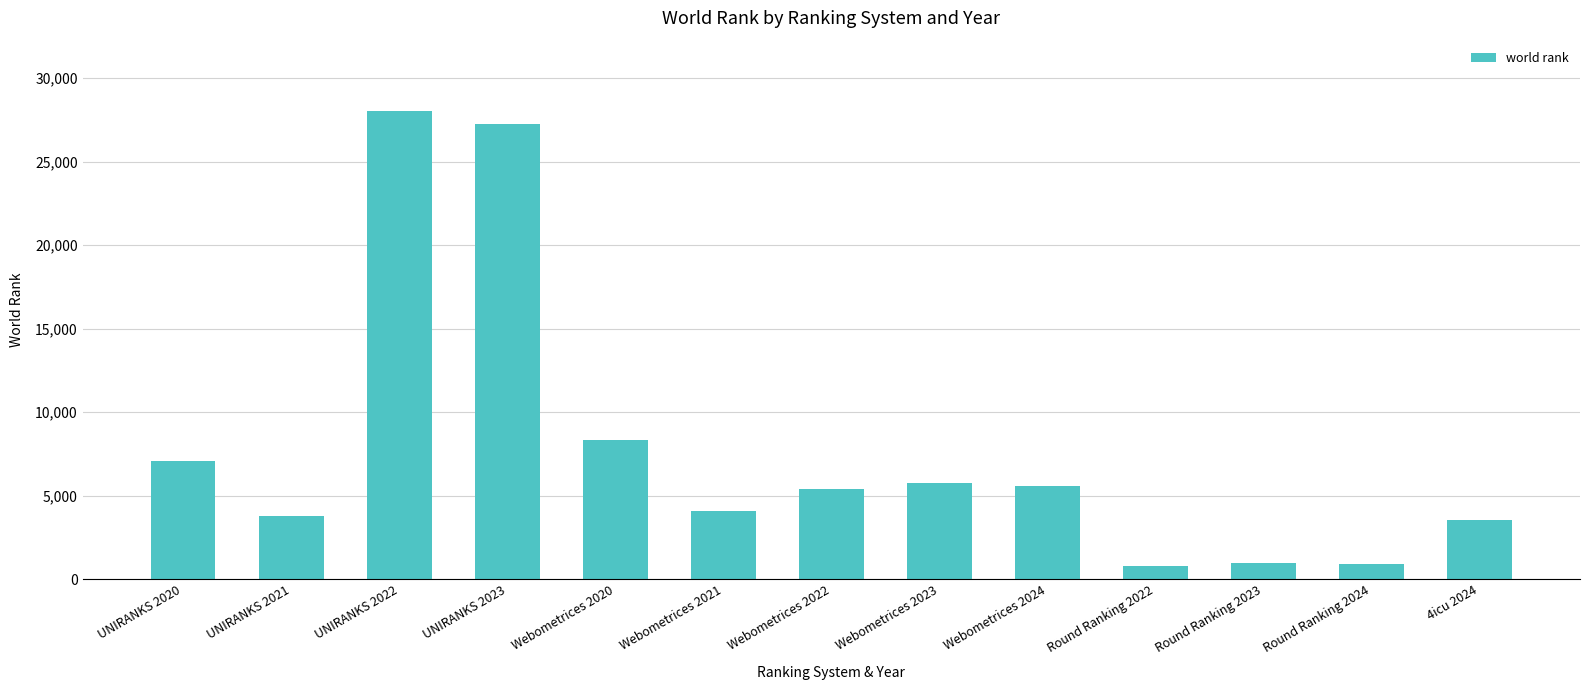

Which category has the highest value across all series?

UNIRANKS 2022